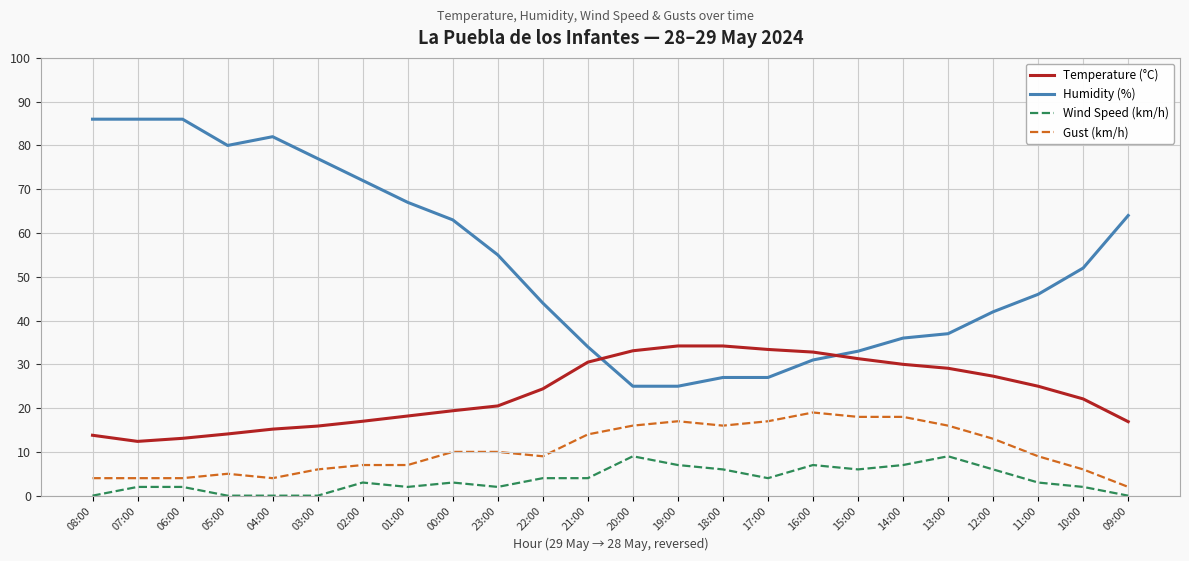

True or false: Gust (km/h) has a value of 2.0 at 09:00.

True